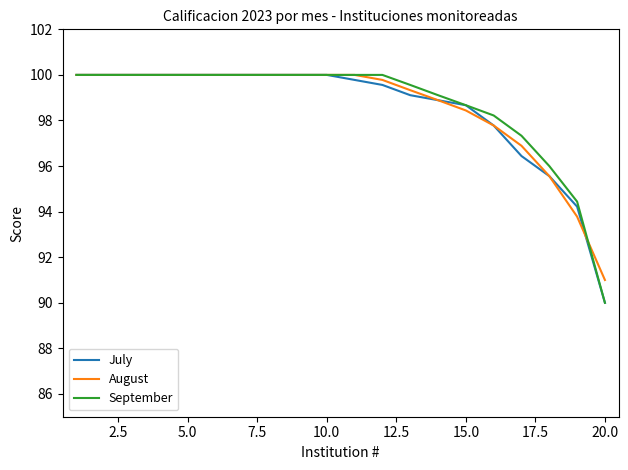

What is the smallest value displayed?

90.0